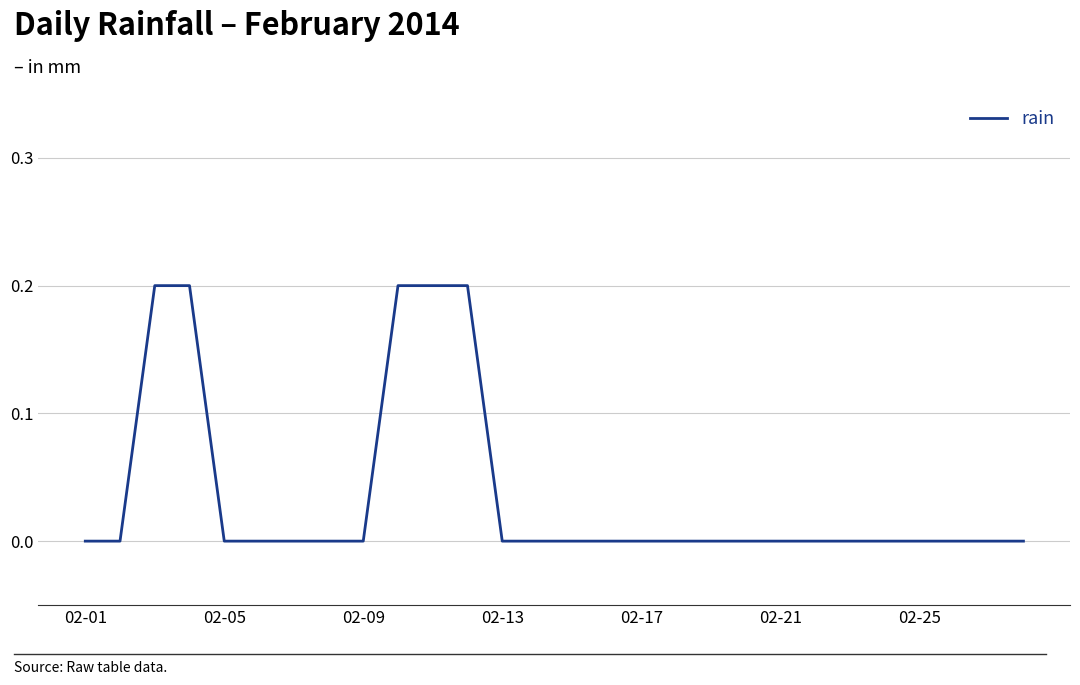

Is this an area chart (filled region under the line)?

No